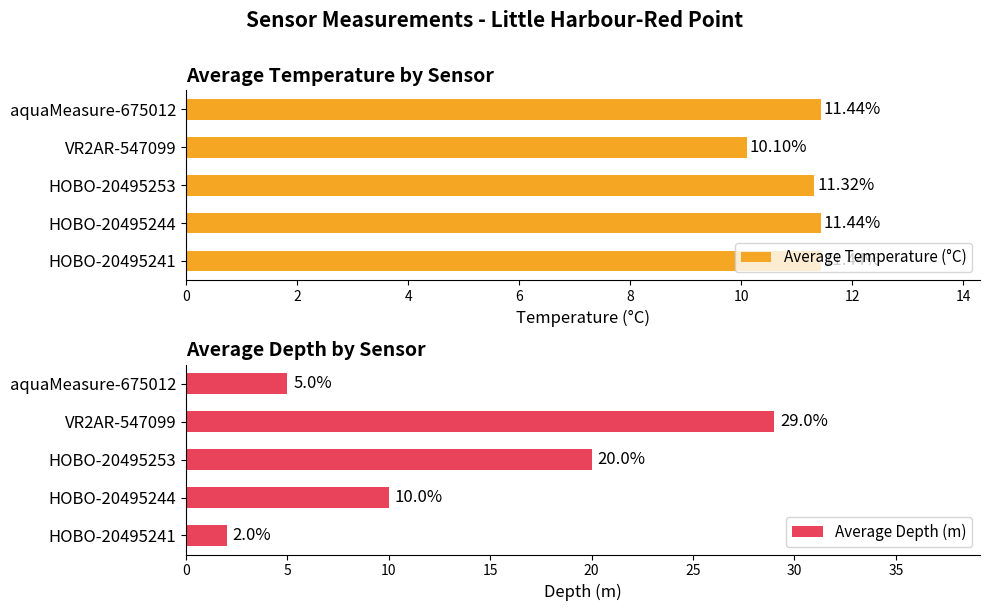

How many values in the Average Temperature (°C) series exceed 11?

4